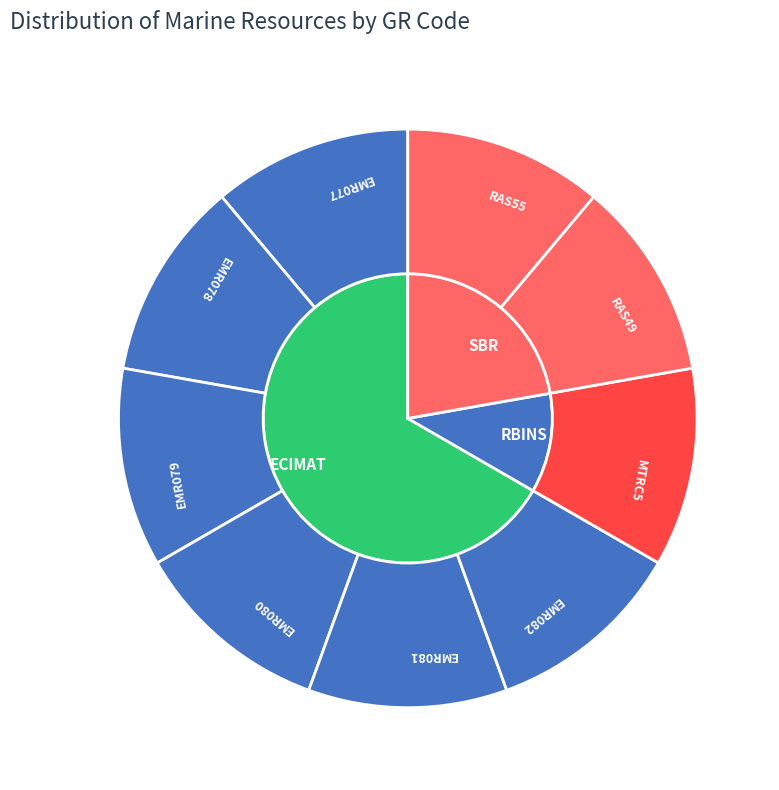

What is the ratio of the value at RAS55 to the value at EMR080?

1.0